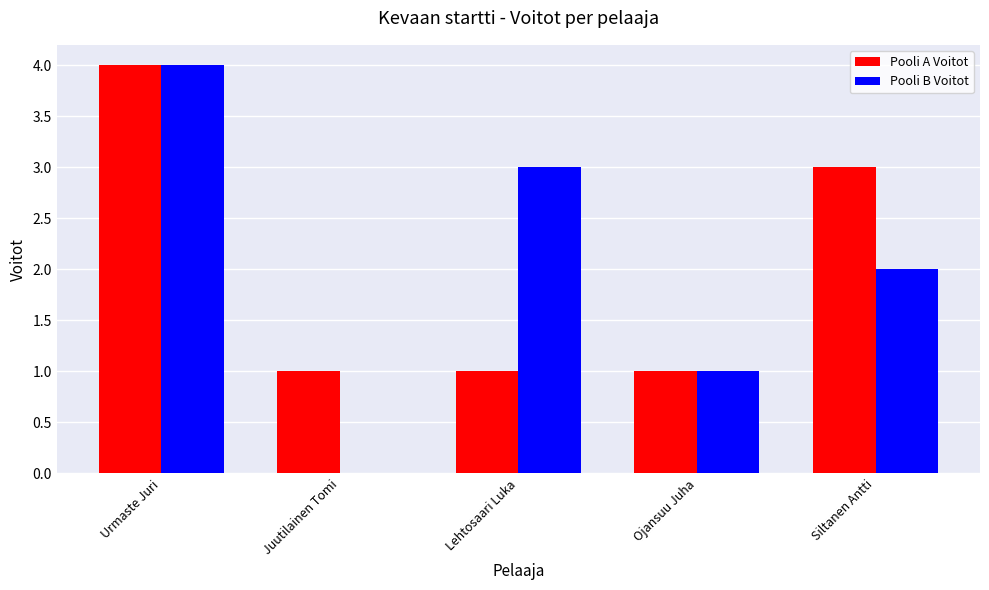

How many series are shown in this chart?

2